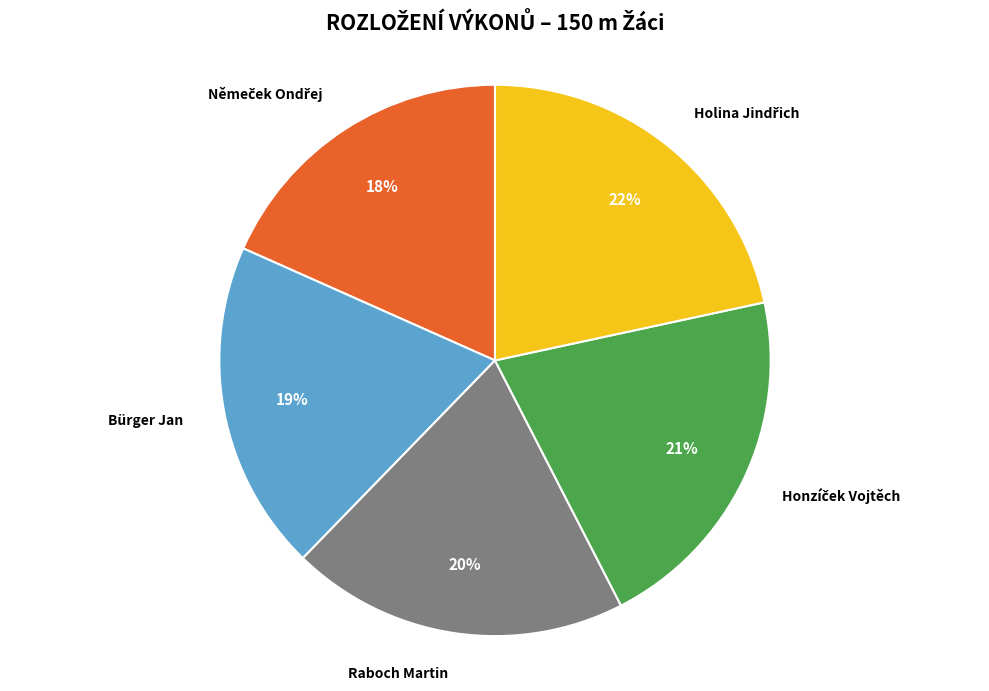

Does any single category account for the majority?

No